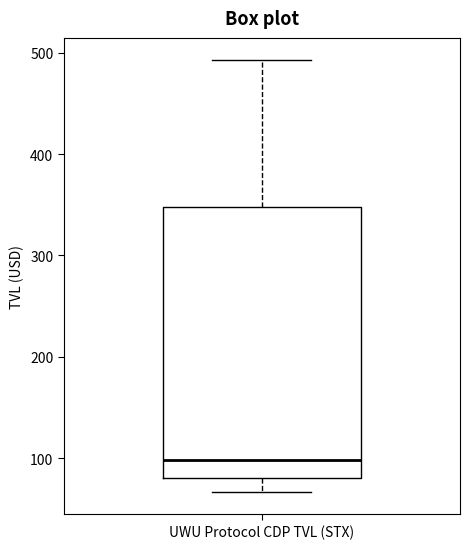

Transcribe this box plot: give where the median line is, the range the box spans, and where the two whiskers end, as read against the y-axis. The values are not printed on the chart, so give them approximately, as read against the axis.

median 100, box 80 to 350, whiskers 70 to 490